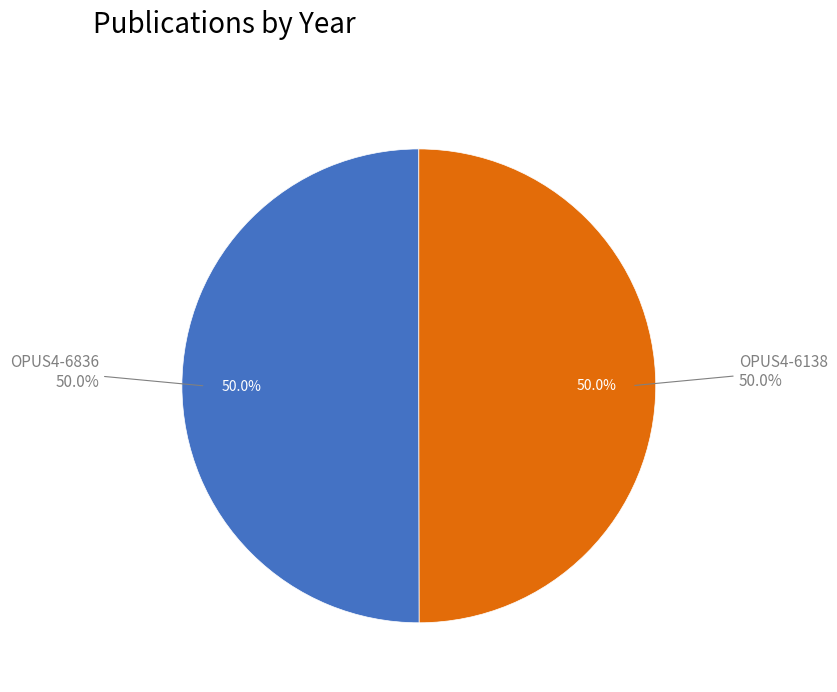

Do OPUS4-6836 and OPUS4-6138 together represent more than half of the pie?

Yes